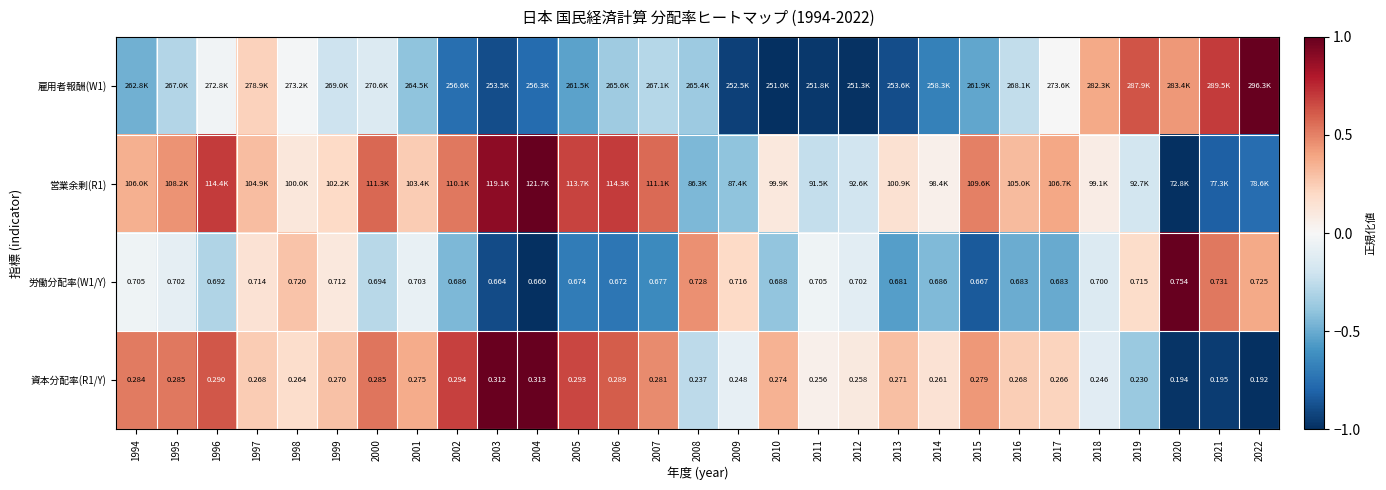

Is the value of 労働分配率(W1/Y) at 2019 greater than the value of 資本分配率(R1/Y) at 2013?

Yes